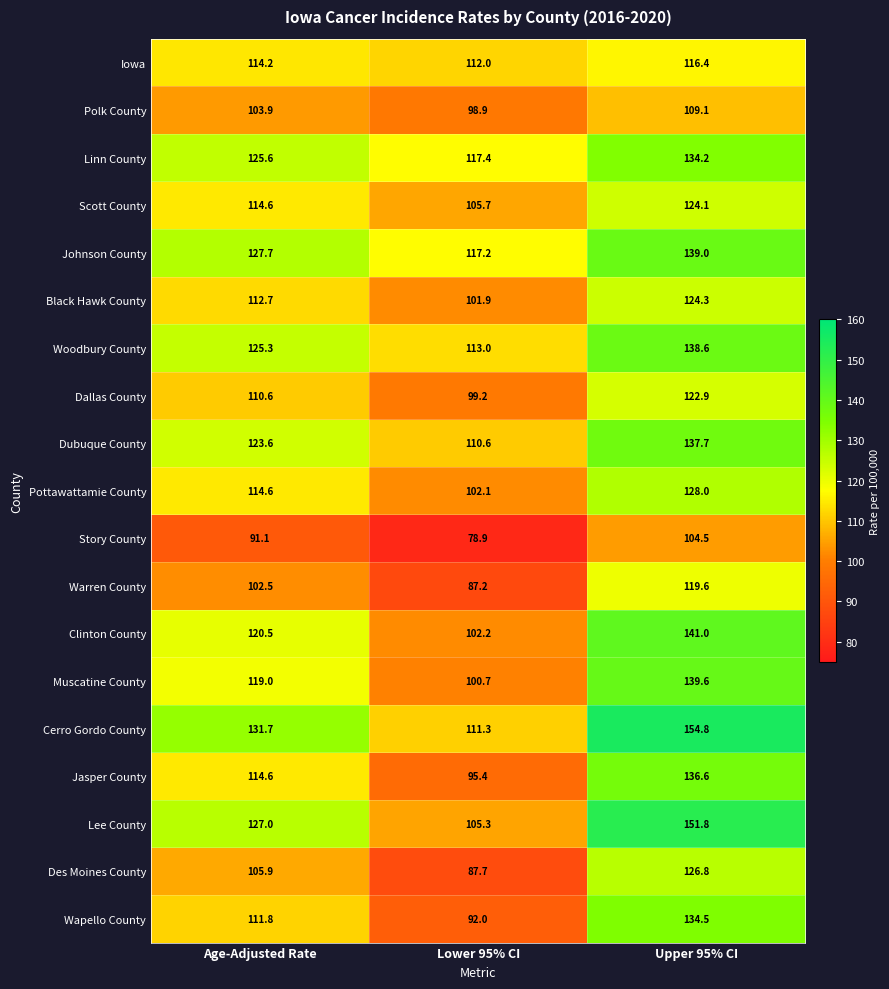

What is the highest value of the Lee County series?

151.8